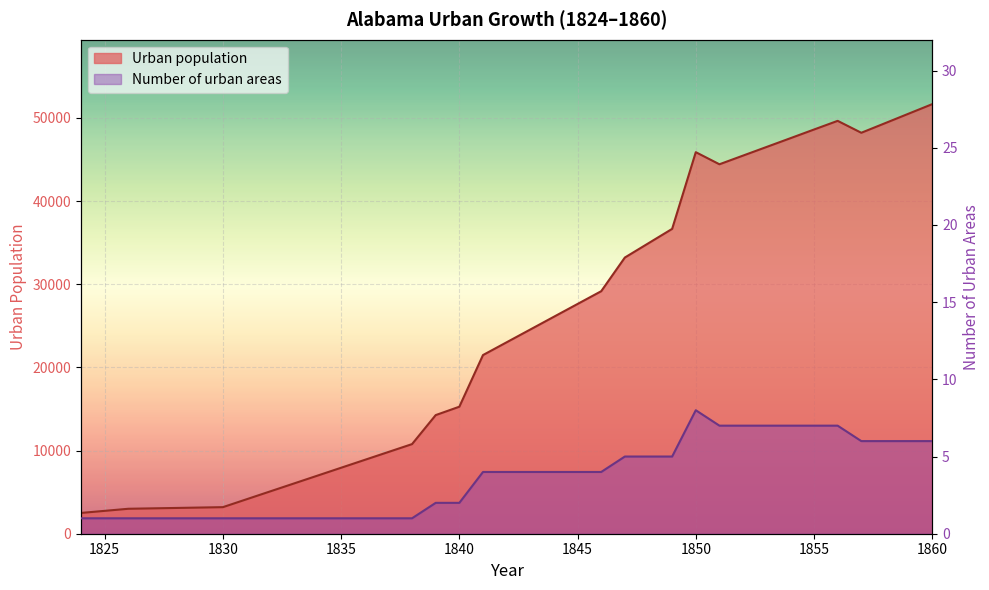

True or false: Number of urban areas has a value of 1 at 1827.

True